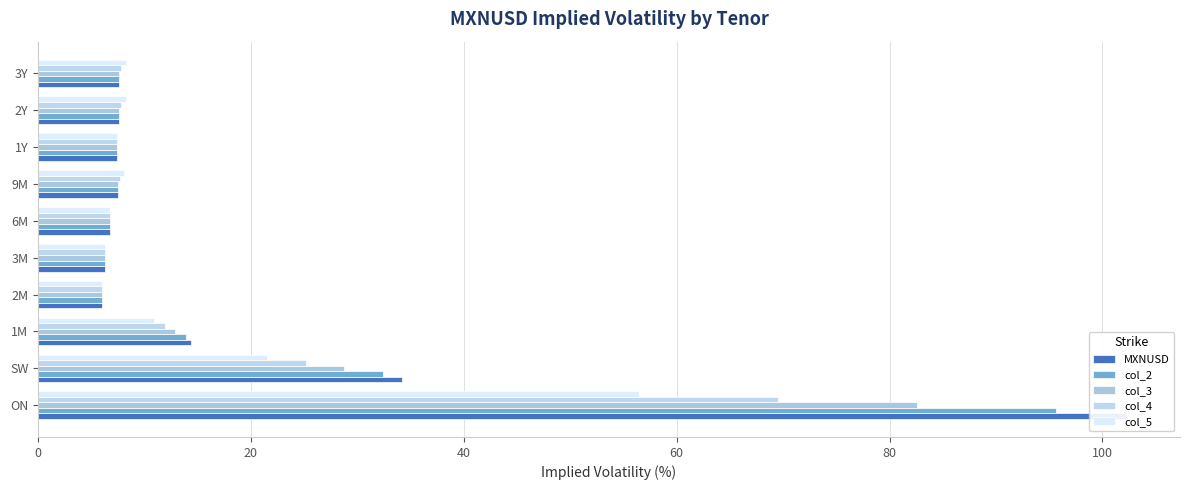

Are the bars grouped side by side (vs. stacked)?

Yes